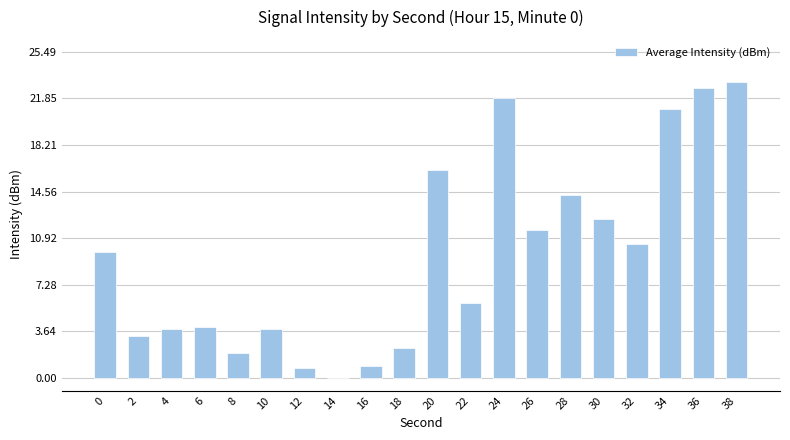

Are the bars grouped side by side (vs. stacked)?

No